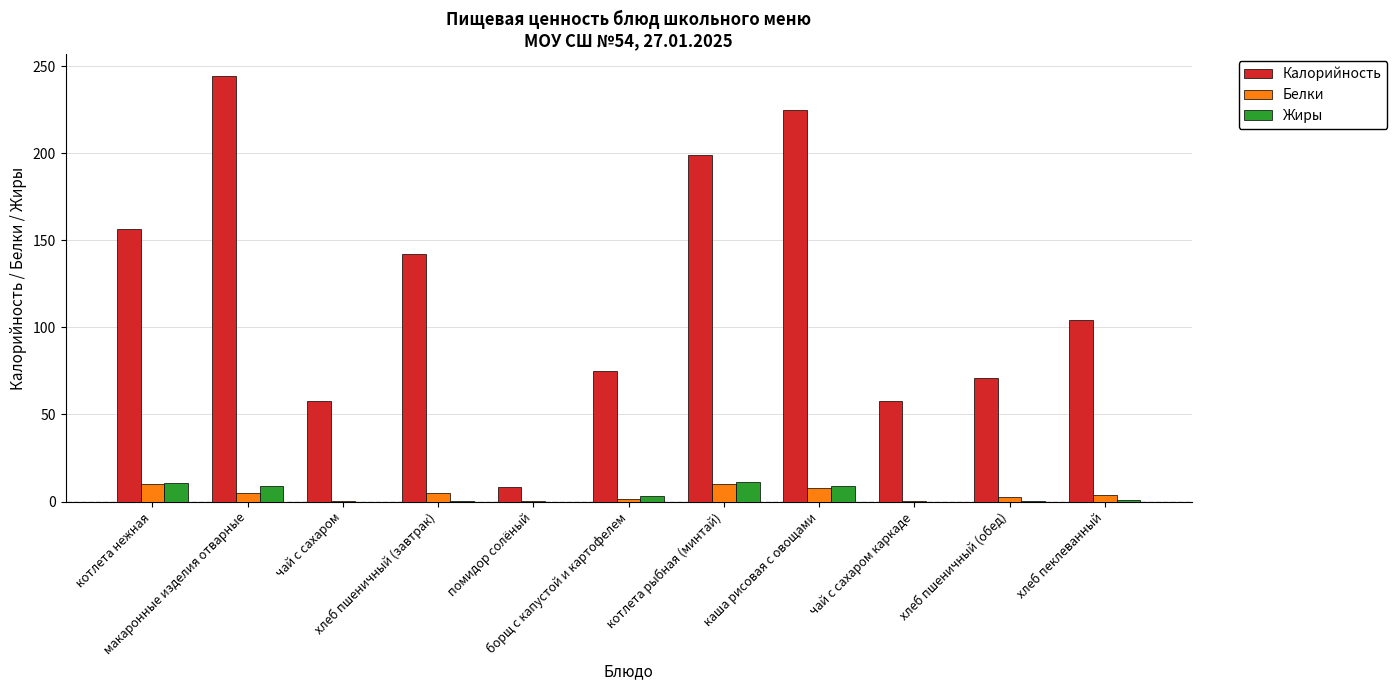

Which series has the largest total across all categories?

Калорийность